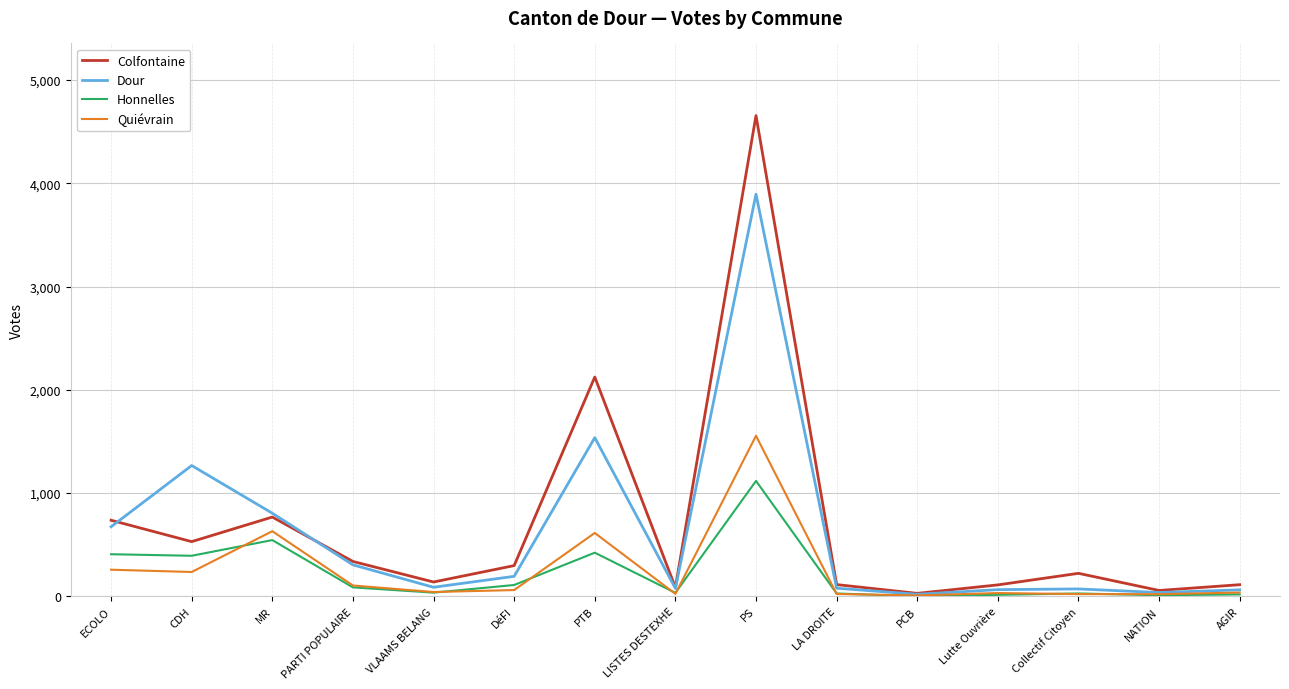

What are all the series names shown in the legend?

Colfontaine, Dour, Honnelles, Quiévrain